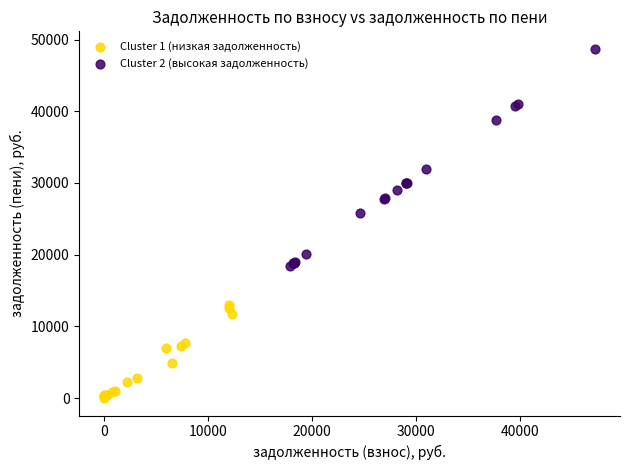

Which series contains the lowest Y value?

Cluster 1 (низкая задолженность)